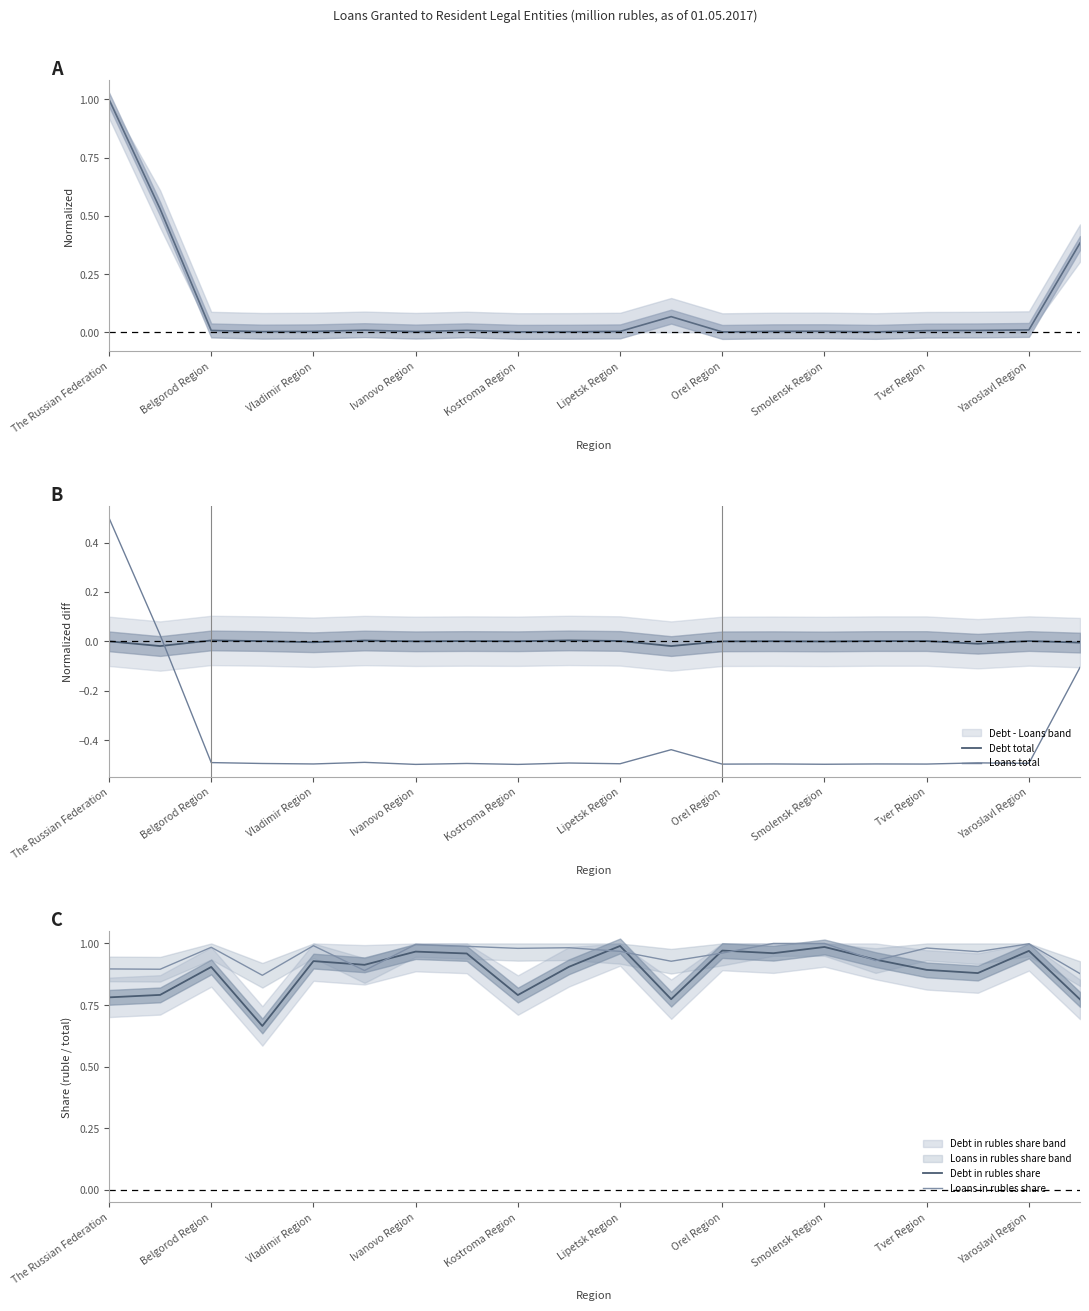

Reading left to right, list all the values displayed in this chart.

Overdue total: 1.0	0.5	0.0	0.0	0.0	0.0	0.0	0.0	0.0	0.0	0.0	0.1	0.0	0.0	0.0	0.0	0.0	0.0	0.0	0.4
Debt total: 0.0	-0.0	0.0	0.0	-0.0	0.0	0.0	0.0	0.0	0.0	0.0	-0.0	-0.0	0.0	-0.0	0.0	0.0	-0.0	0.0	-0.0
Loans total: 0.5	0.0	-0.5	-0.5	-0.5	-0.5	-0.5	-0.5	-0.5	-0.5	-0.5	-0.4	-0.5	-0.5	-0.5	-0.5	-0.5	-0.5	-0.5	-0.1
Debt in rubles share: 0.8	0.8	0.9	0.7	0.9	0.9	1.0	1.0	0.8	0.9	1.0	0.8	1.0	1.0	1.0	0.9	0.9	0.9	1.0	0.8
Loans in rubles share: 0.9	0.9	1.0	0.9	1.0	0.9	1.0	1.0	1.0	1.0	1.0	0.9	1.0	1.0	1.0	0.9	1.0	1.0	1.0	0.9